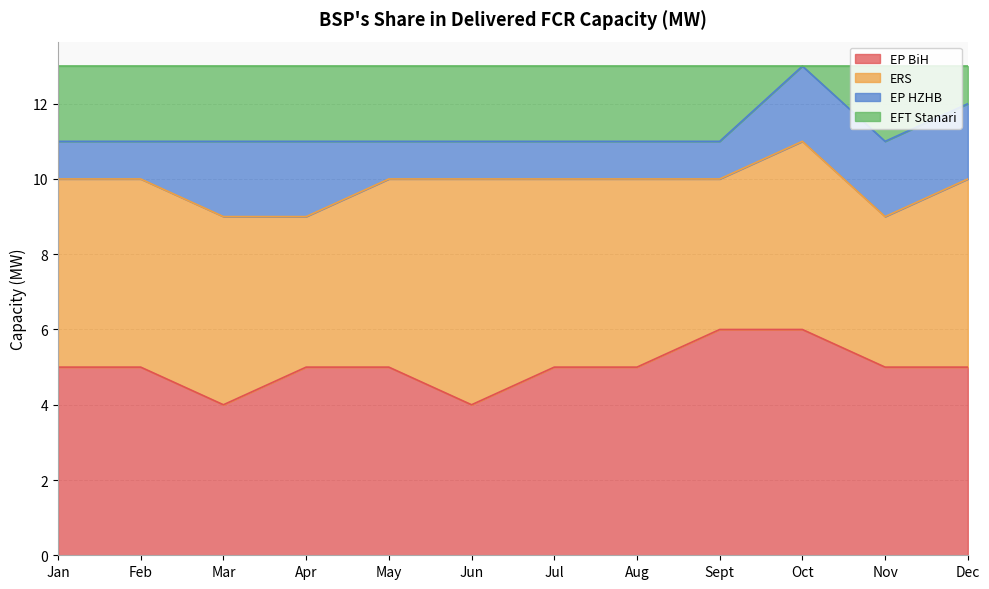

What is the total value across all series at Oct?

13